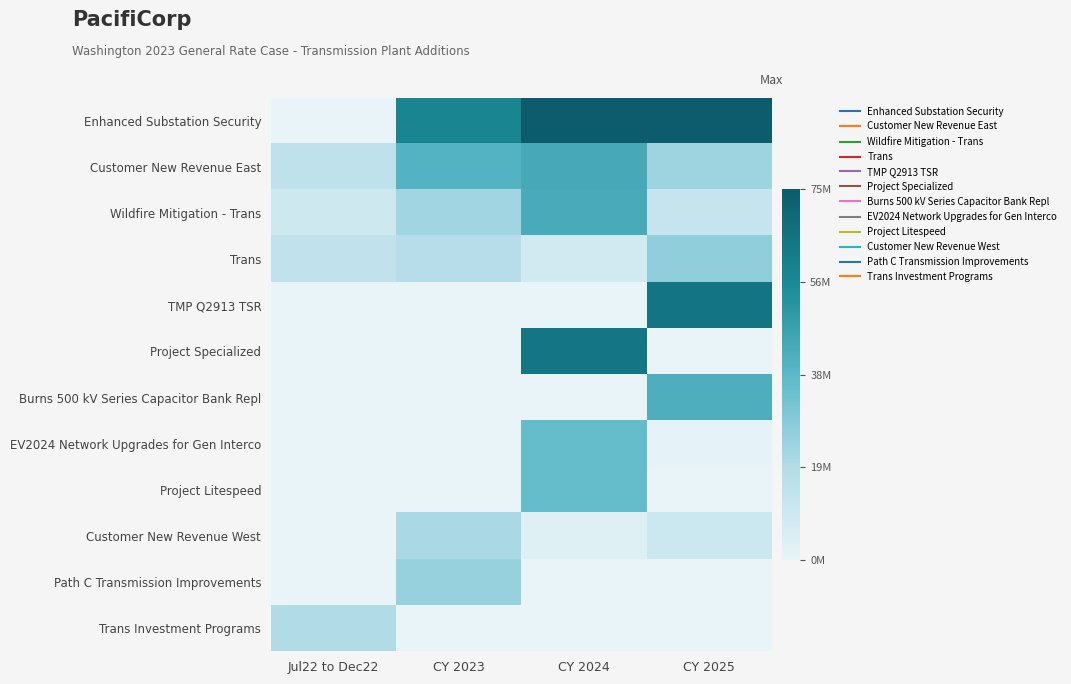

At which category does the chart reach its peak across all series?

CY 2024